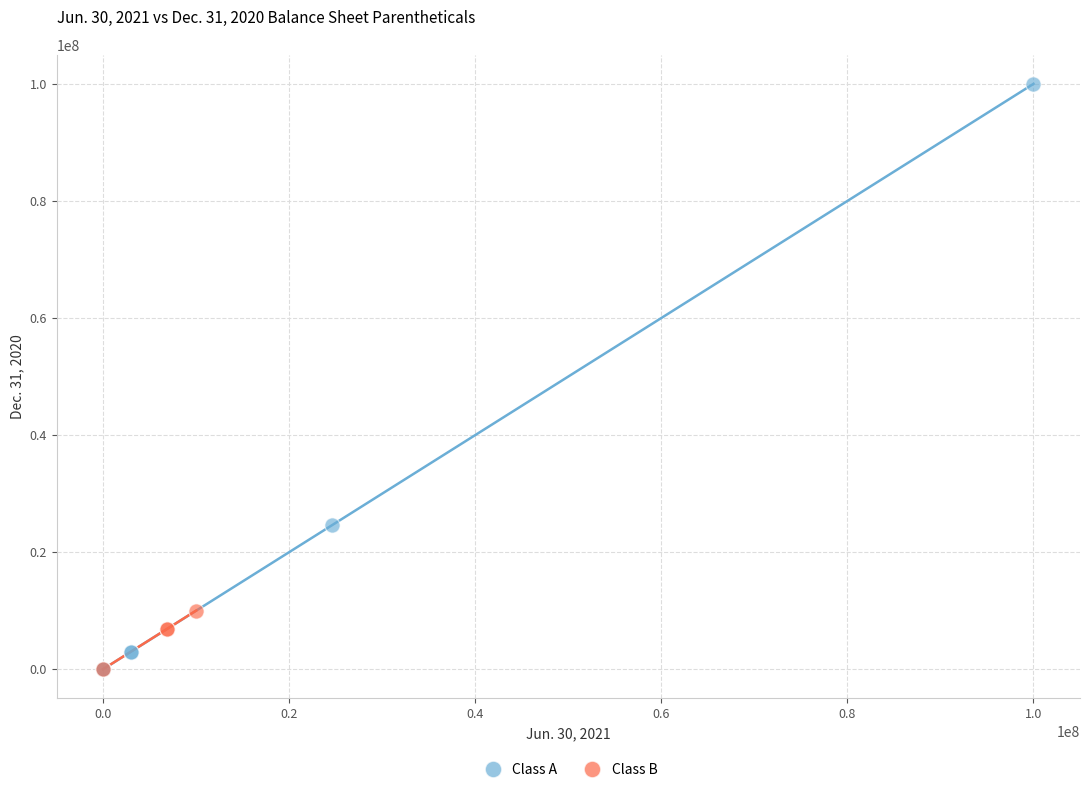

Which series has the widest spread of Y values?

Class A